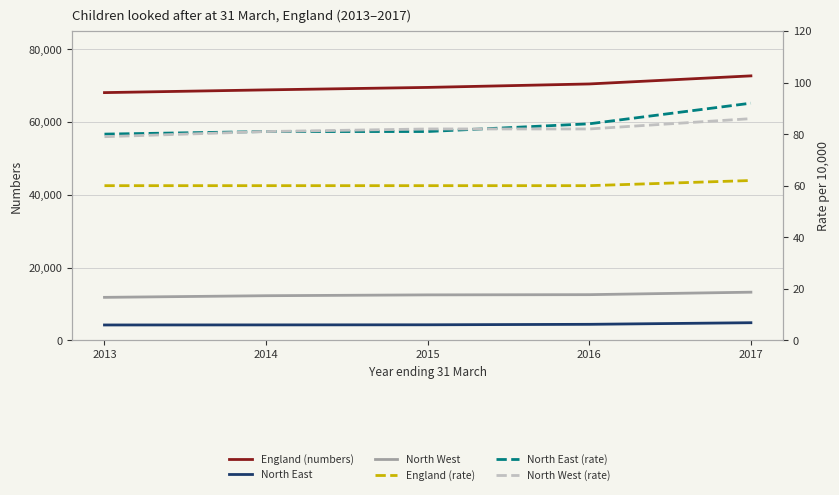

Reading left to right, extract all data points from this chart.

England (numbers): 68070	68820	69500	70450	72670
North East: 4220	4240	4270	4400	4840
North West: 11810	12260	12490	12550	13230
England (rate): 60	60	60	60	62
North East (rate): 80	81	81	84	92
North West (rate): 79	81	82	82	86